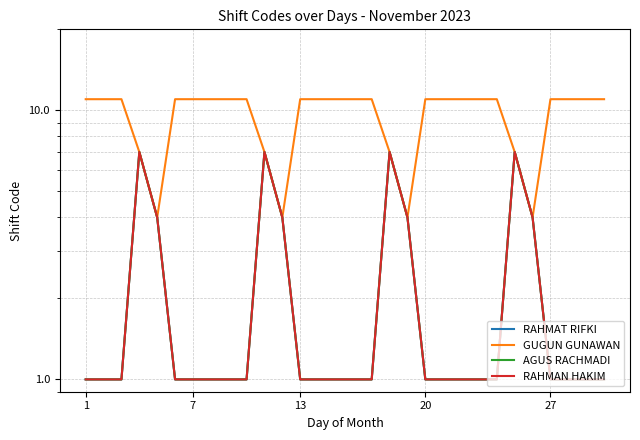

Which series has the widest spread of values?

GUGUN GUNAWAN